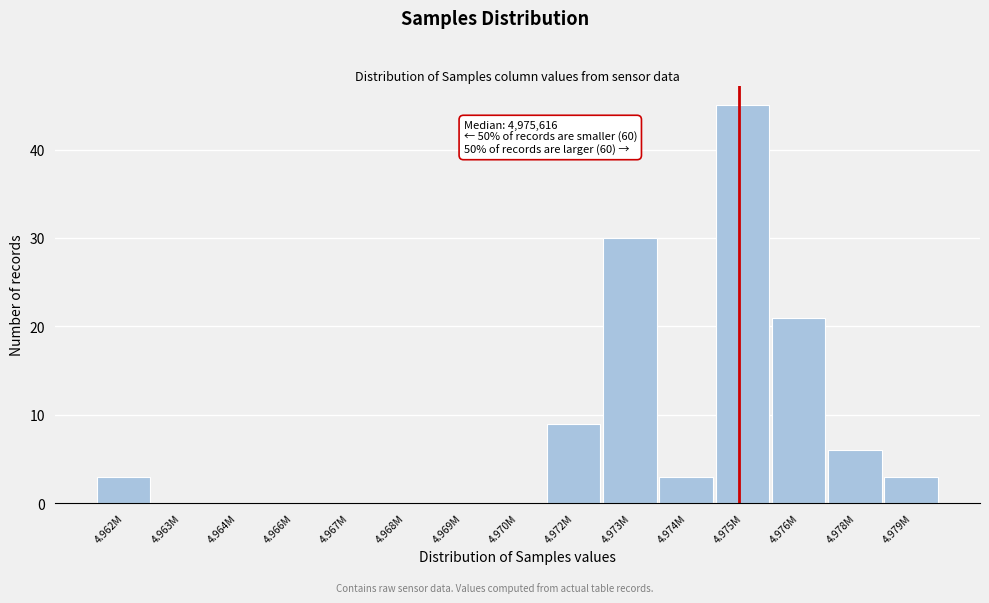

Reading left to right, what are all the values shown in this chart?

4.962M=3	4.963M=0	4.964M=0	4.966M=0	4.967M=0	4.968M=0	4.969M=0	4.970M=0	4.972M=9	4.973M=30	4.974M=3	4.975M=45	4.976M=21	4.978M=6	4.979M=3